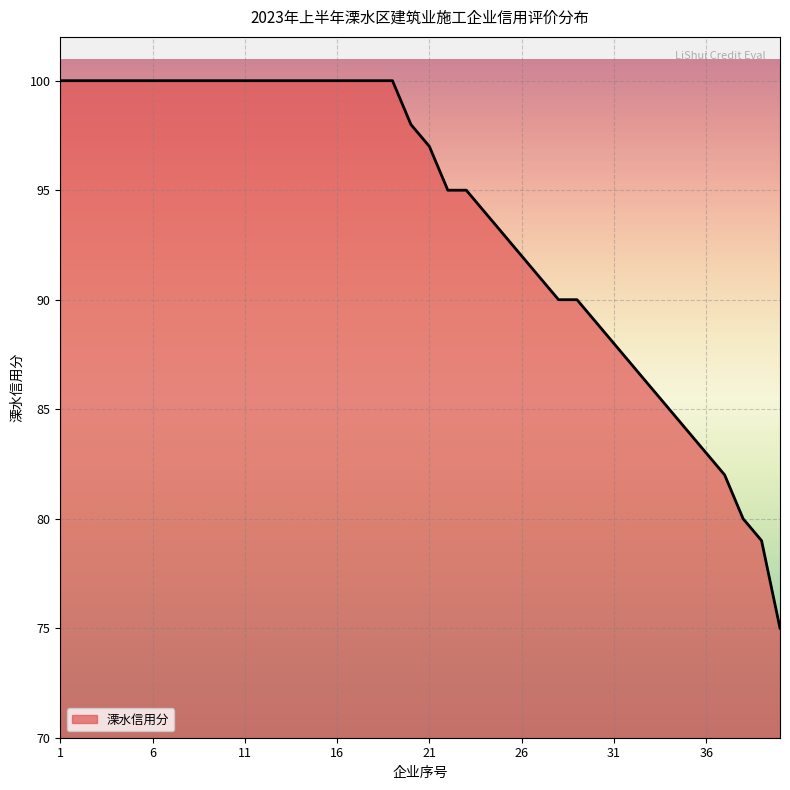

What is the maximum value shown in the chart?

100